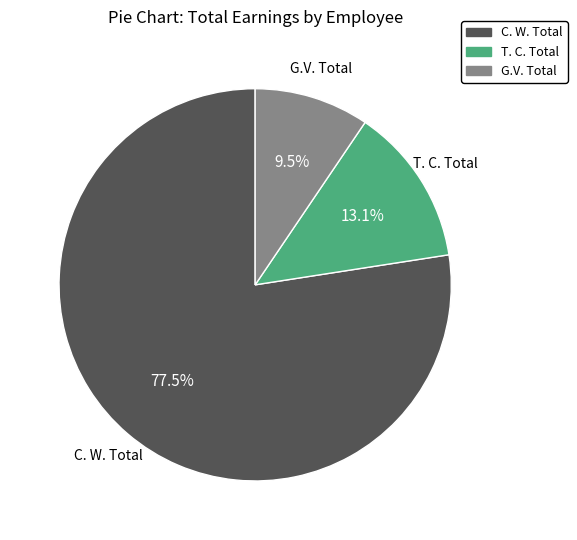

Is the sum of G.V. Total and C. W. Total greater than half?

Yes